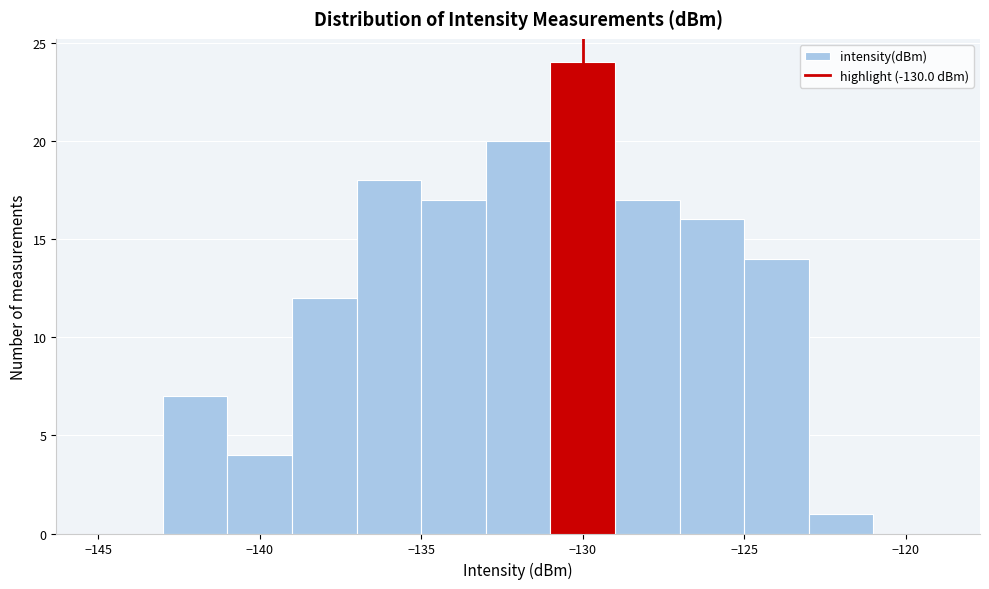

Reading left to right, list every bar in this chart as the range it spans on the x-axis followed by its height. The values are not printed on the chart, so give them approximately, as read against the axis.

-145 to -143: 0
-143 to -141: 7
-141 to -139: 4
-139 to -137: 12
-137 to -135: 18
-135 to -133: 17
-133 to -131: 20
-131 to -129: 24
-129 to -127: 17
-127 to -125: 16
-125 to -123: 14
-123 to -121: 1
-121 to -119: 0